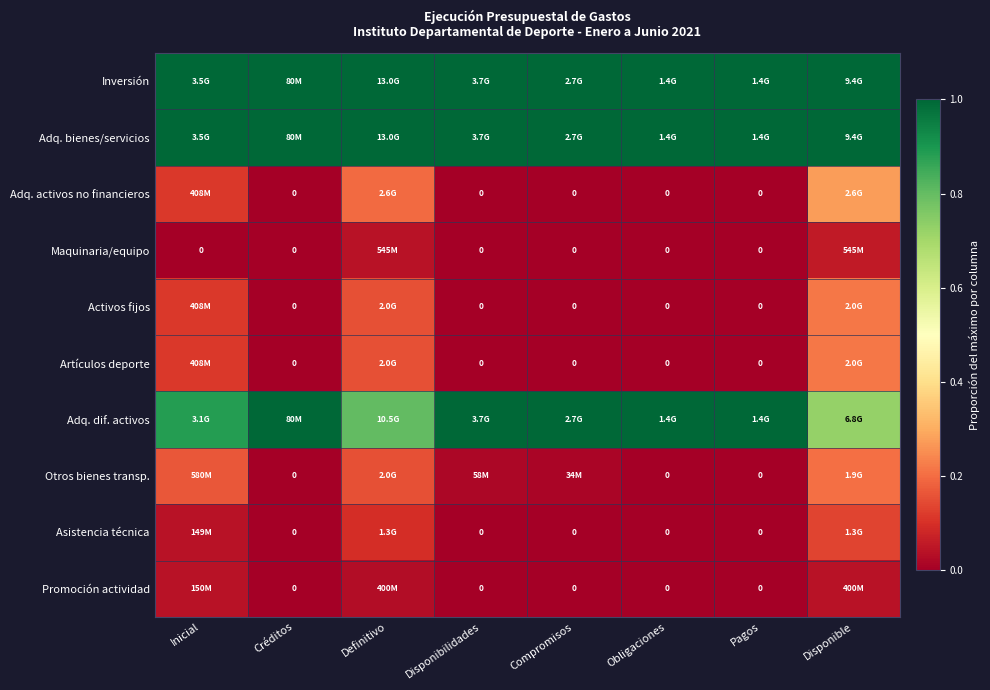

What is the difference between the maximum and minimum values in the Adq. activos no financieros series?

0.3